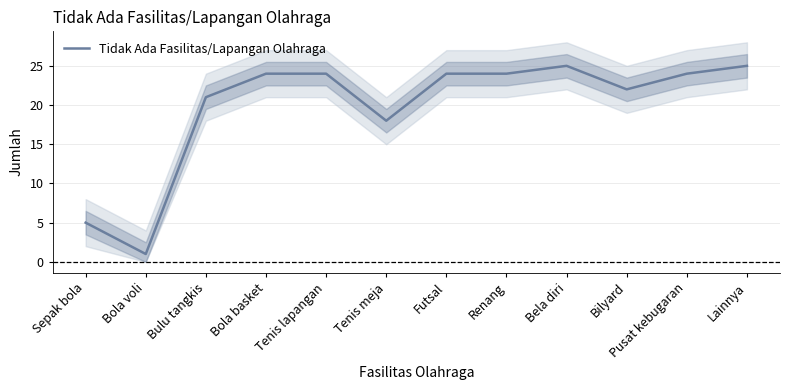

How many values exceed 24?

2